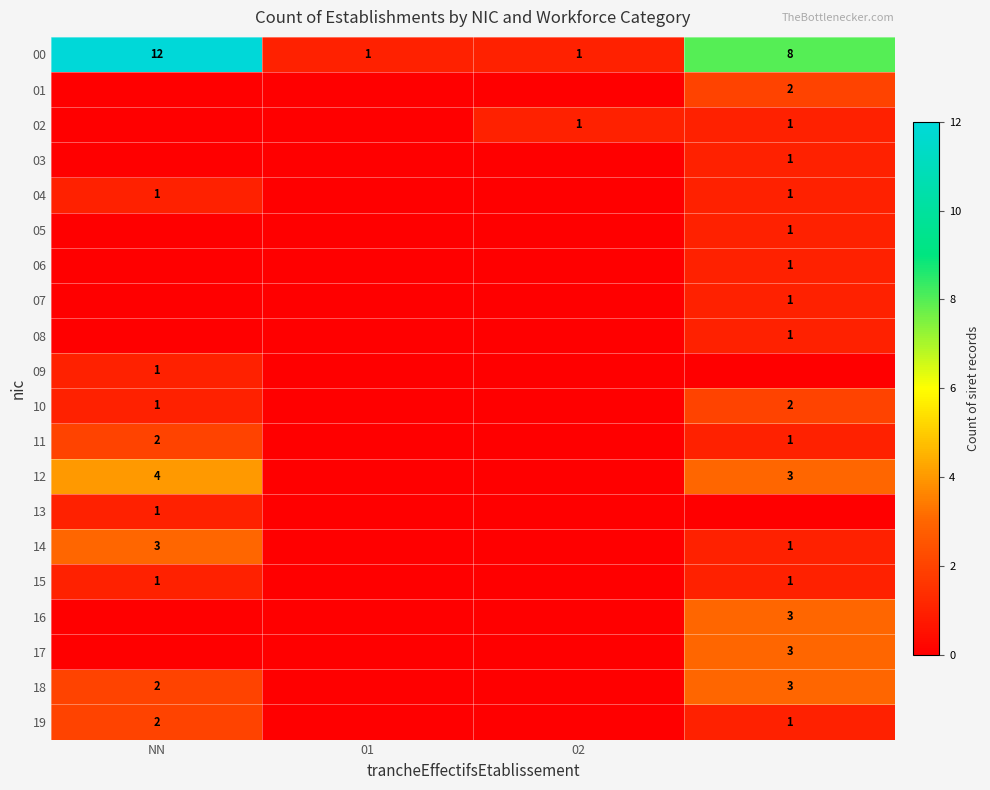

The value of 00 at 01 is 1. True or false?

True